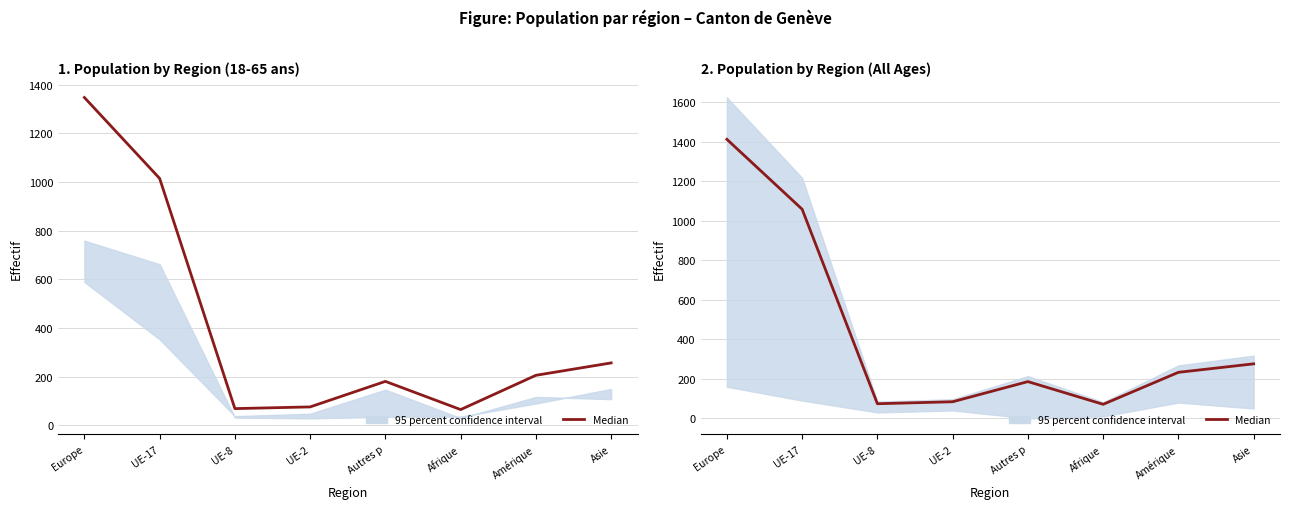

What is the greatest value displayed?

1413